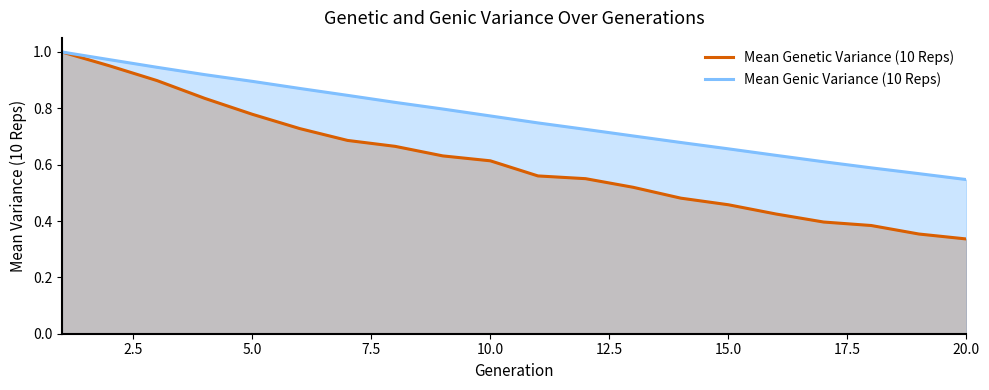

True or false: Mean Genetic Variance (10 Reps) and Mean Genic Variance (10 Reps) intersect in this chart.

False